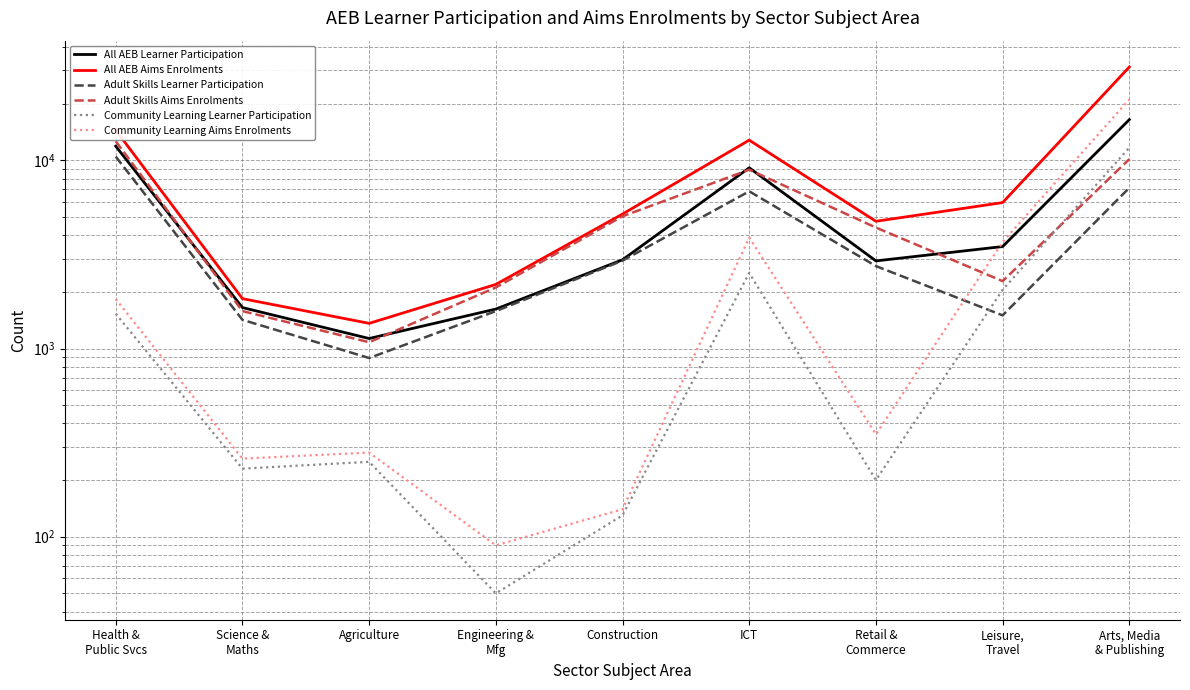

What is the total value across all series at Health &
Public Svcs?

52770